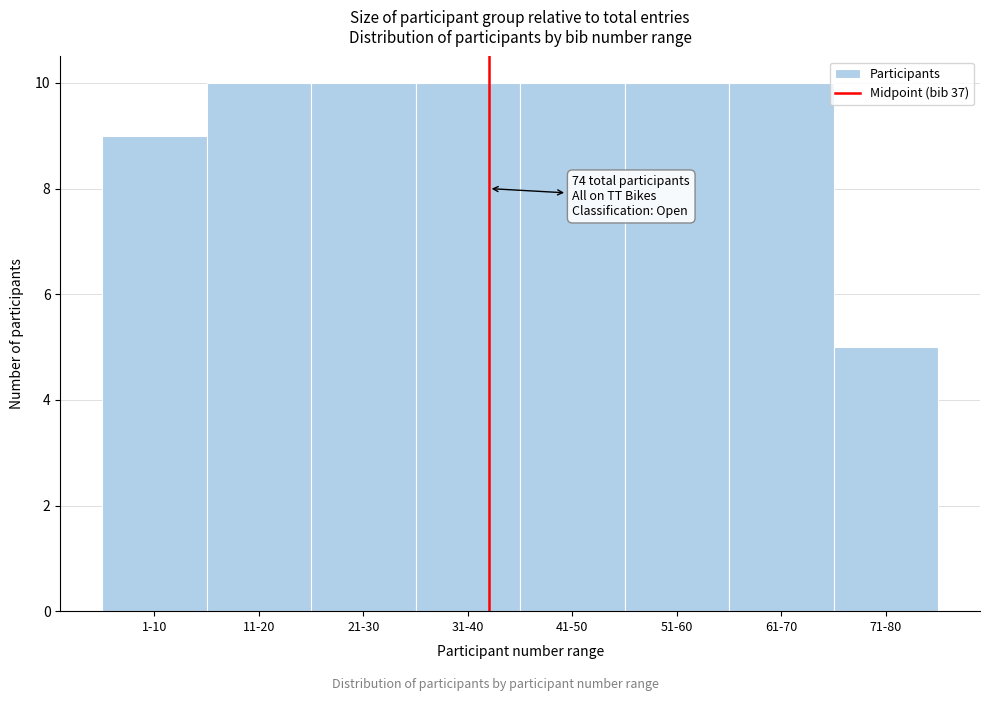

Reading left to right, transcribe all the data shown in this chart.

9	10	10	10	10	10	10	5